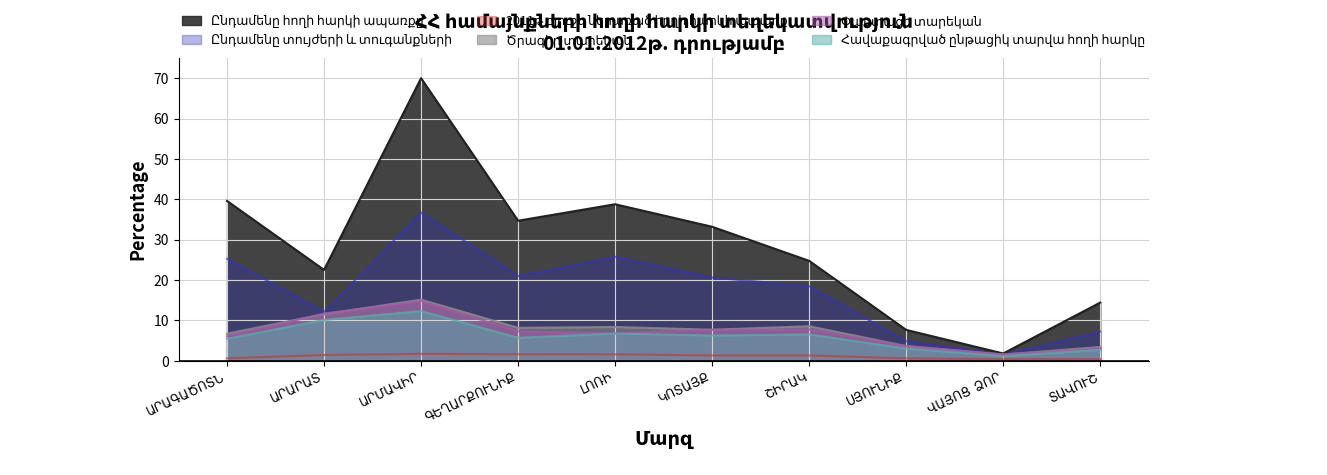

True or false: Ընդամենը տույժերի և տուգանքների and 2011թ բյուջե ներառած հողի հարկի ապառք intersect in this chart.

False